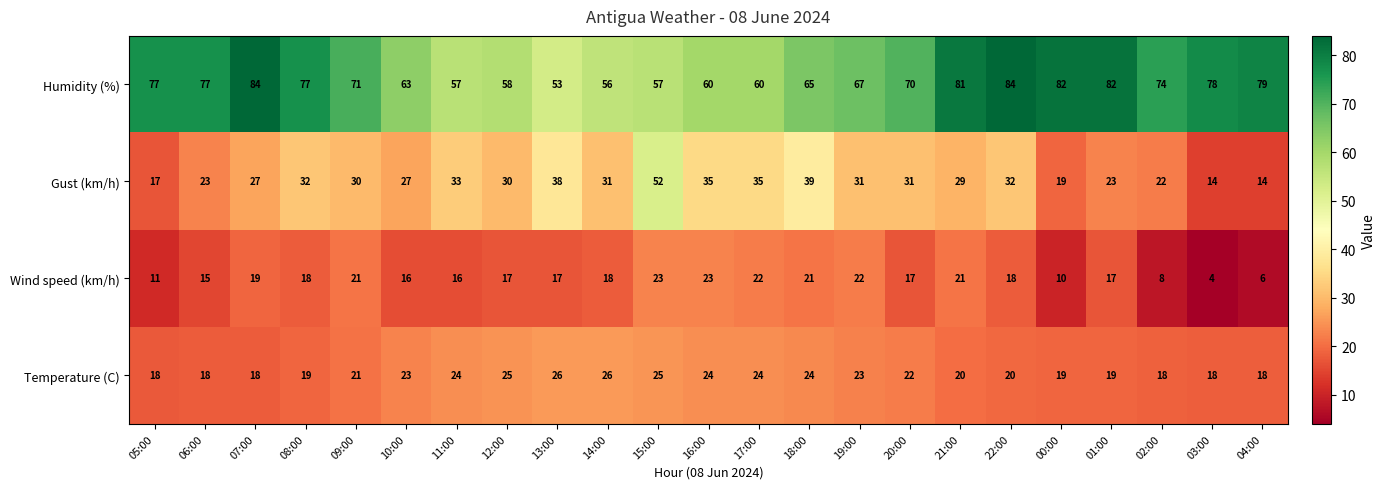

What is the difference between the second highest and second lowest values in the Temperature (C) series?

8